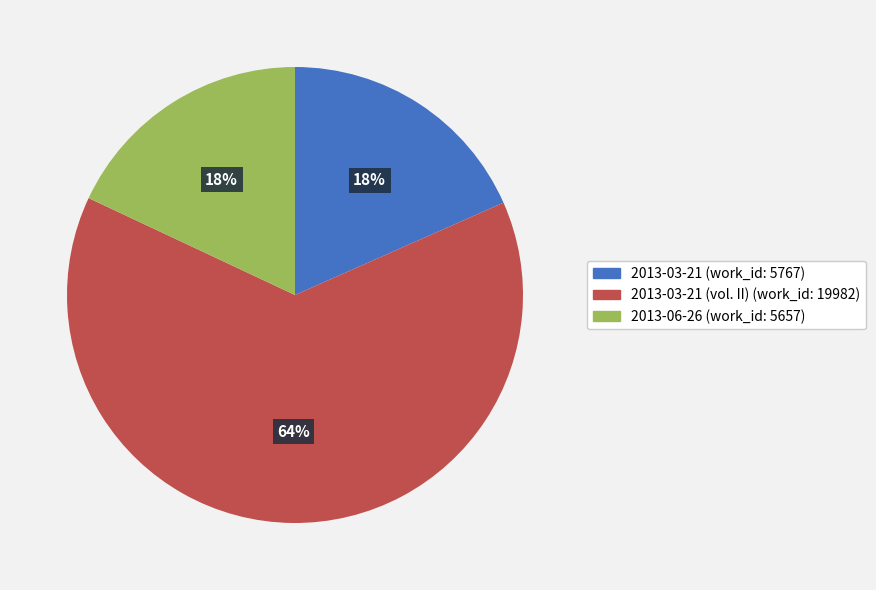

Is there any slice that represents more than half of the pie?

Yes